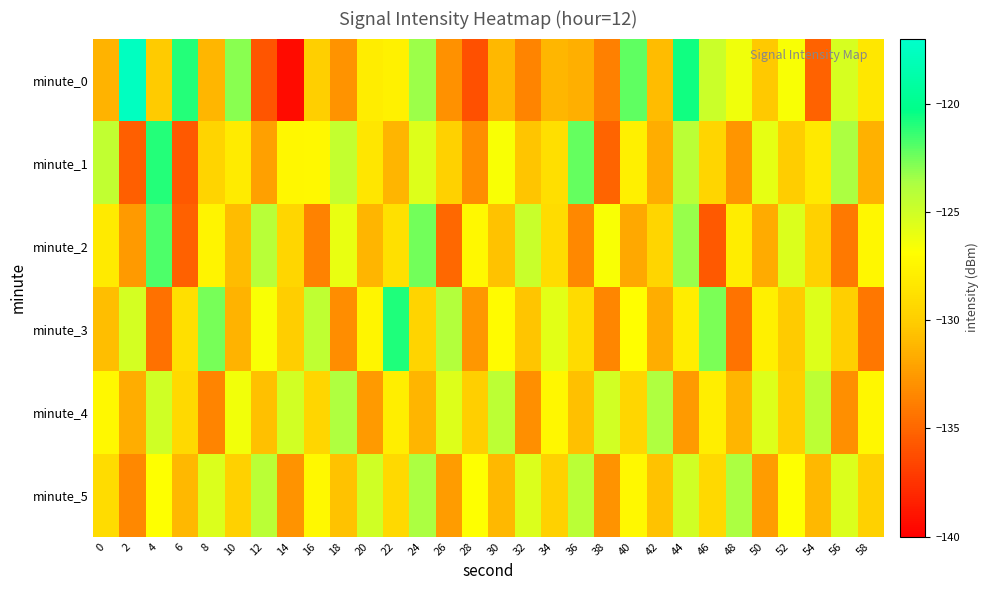

Which series has the widest spread of values?

minute_0